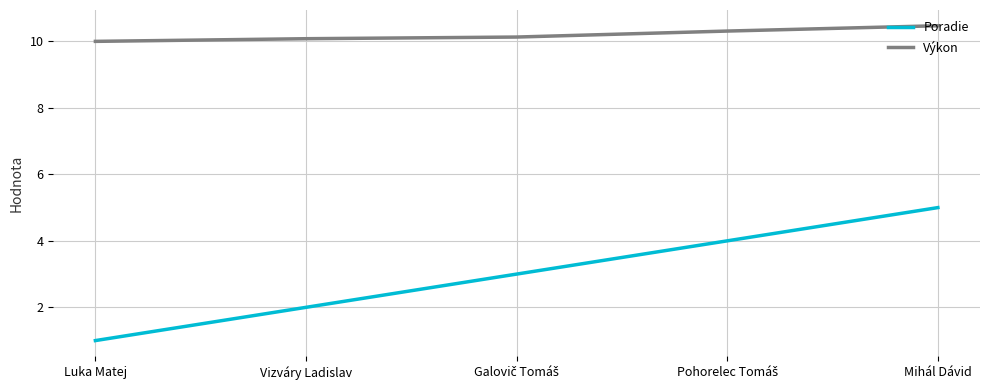

What is the average value of the Poradie series?

3.0